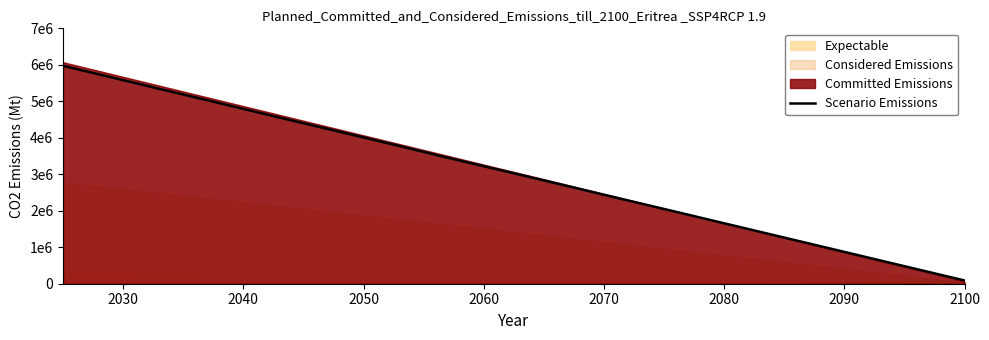

What is the value of the 11th point from the left?

2872974.8